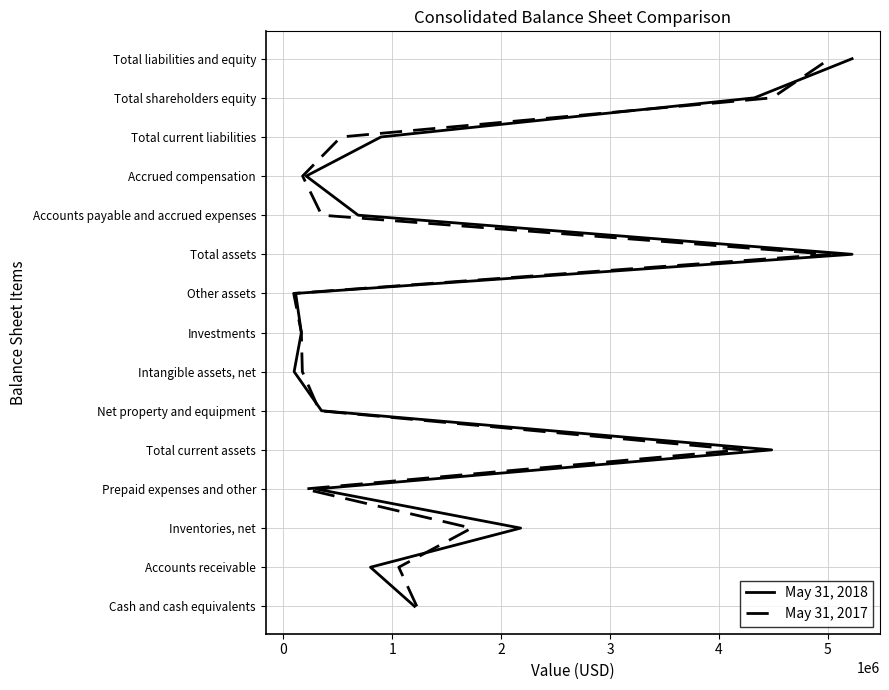

What are all the series names shown in the legend?

May 31, 2018, May 31, 2017